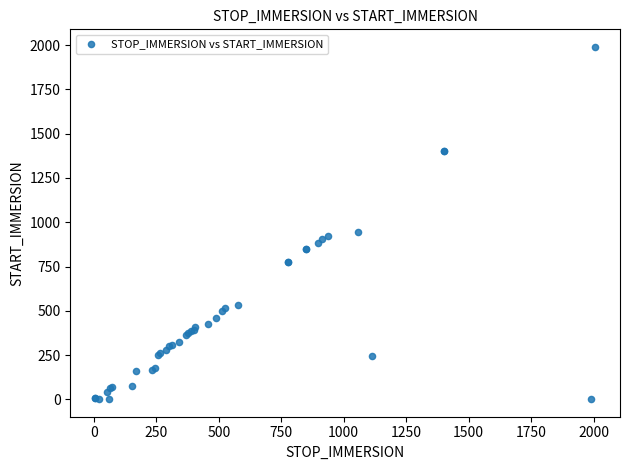

What Y value in the scatter plot is closest to 995?

946.0